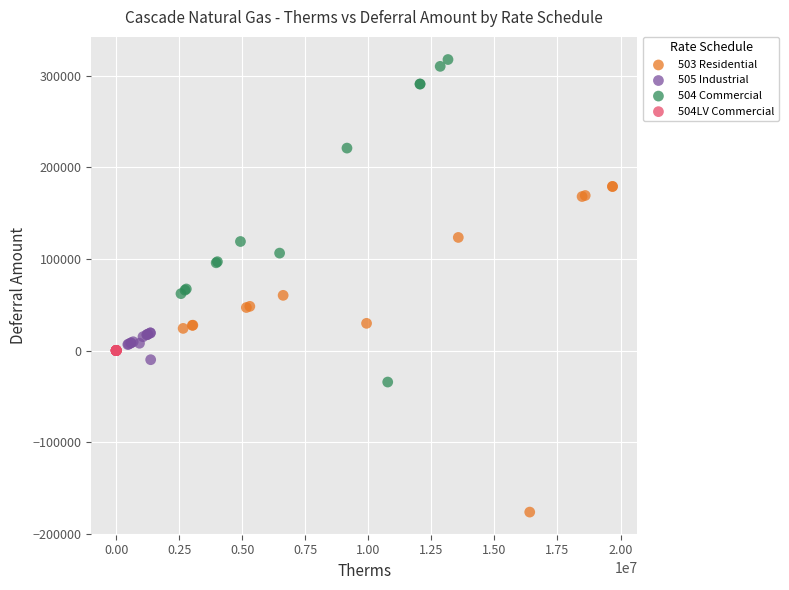

Which series has the largest Y range (max minus min)?

503 Residential